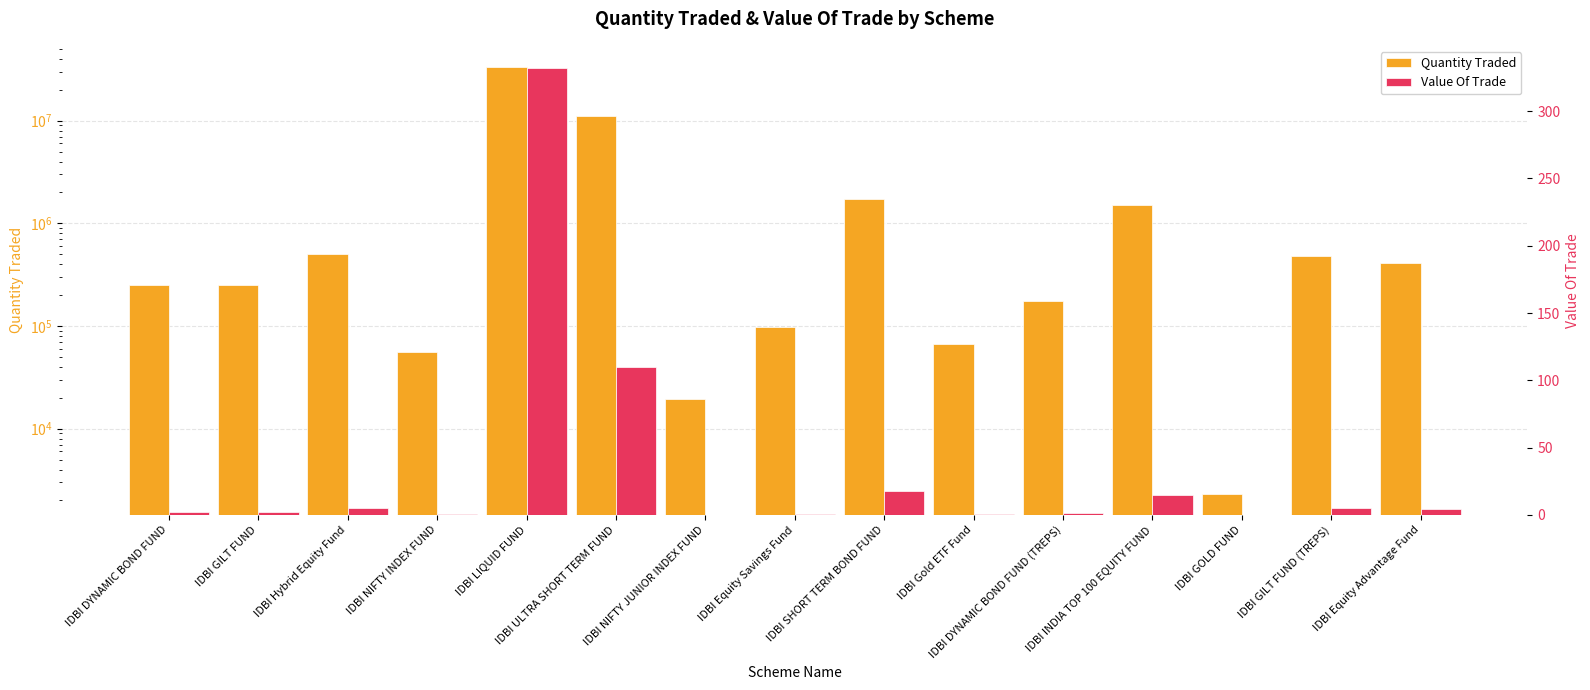

What is the greatest value displayed?

33193094.1